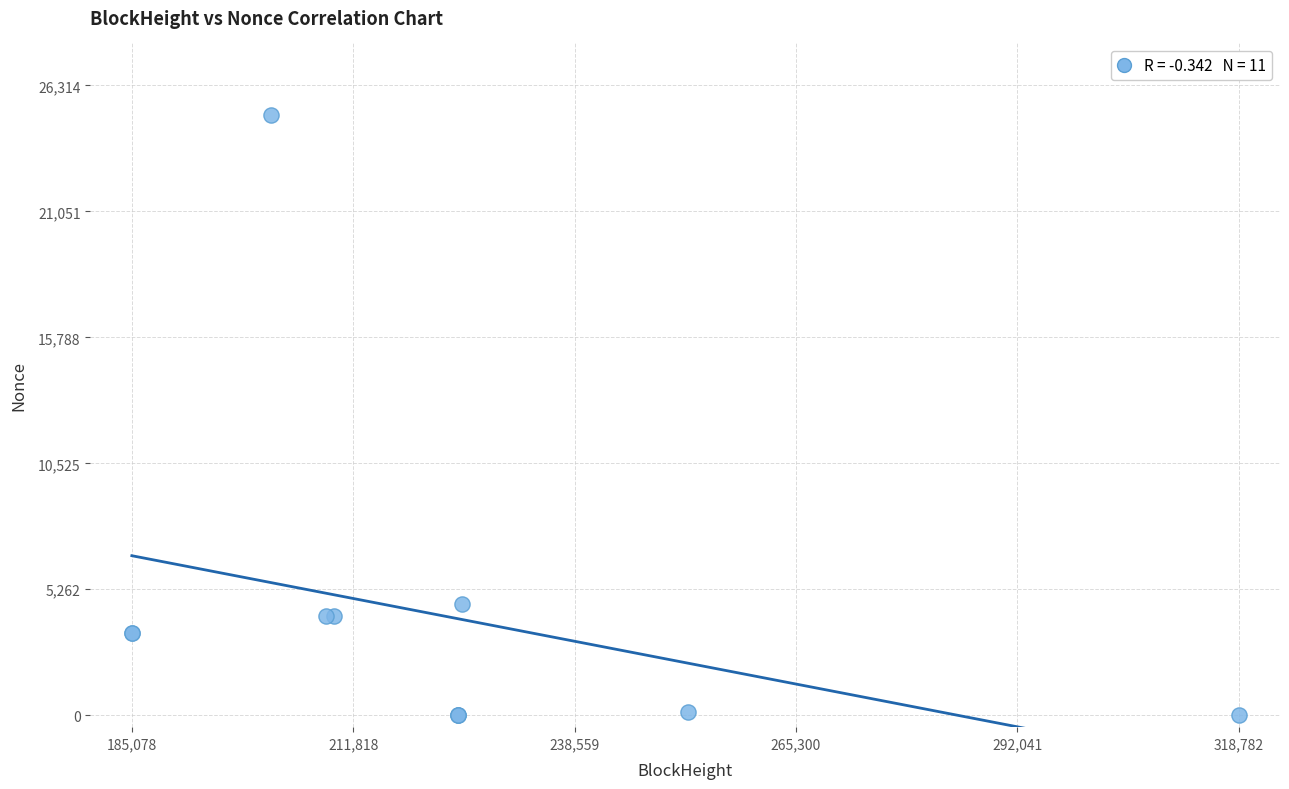

What Y value in the scatter plot is closest to 12530?

4630